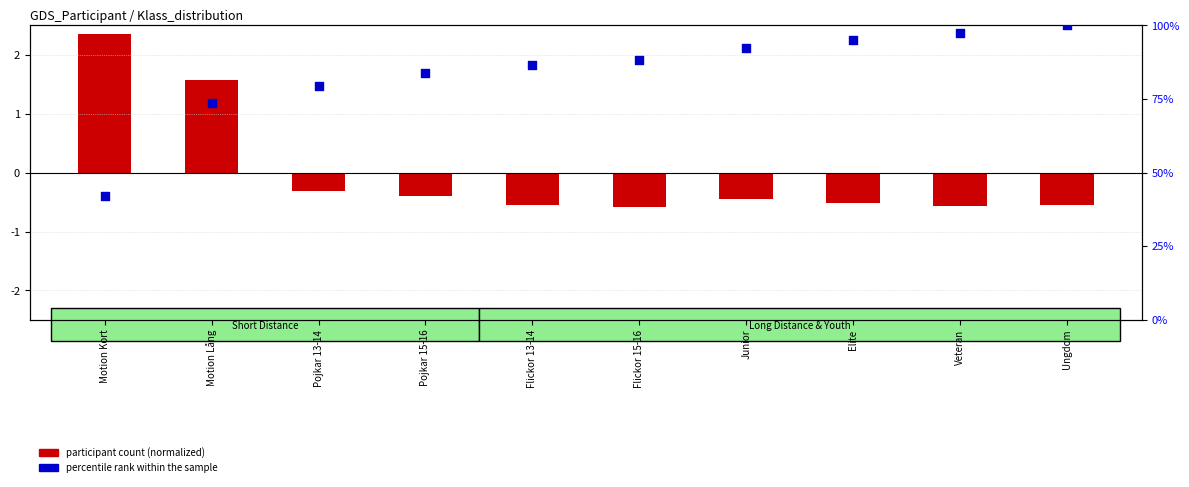

What are all the series names shown in the legend?

participant count (normalized), percentile rank within the sample